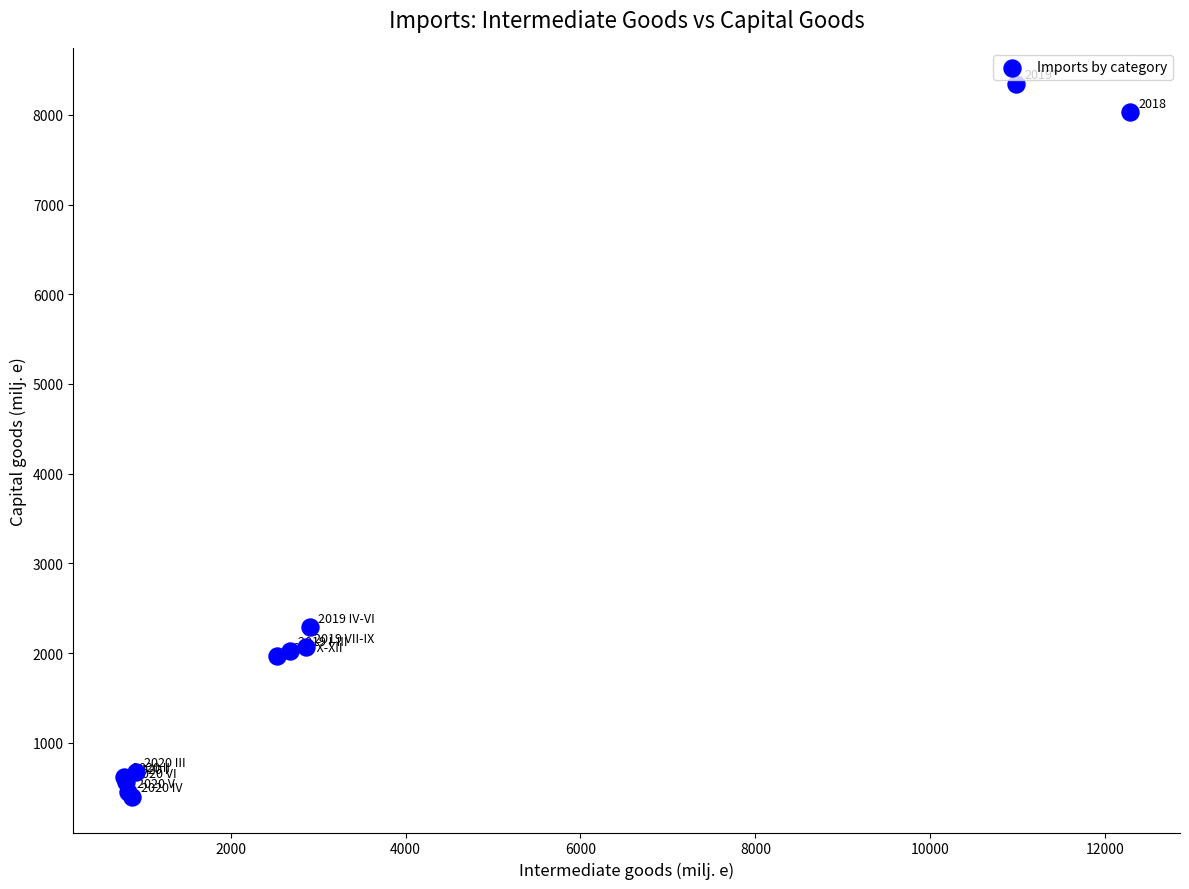

What Y value in the scatter plot is closest to 4373?

2290.1